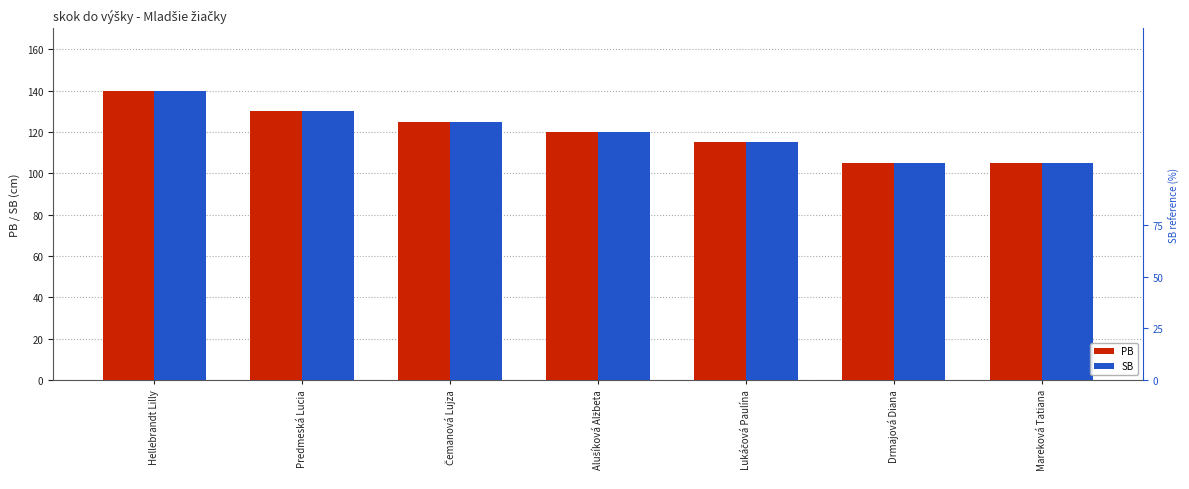

What is the total value across all series at Lukáčová Paulína?

230